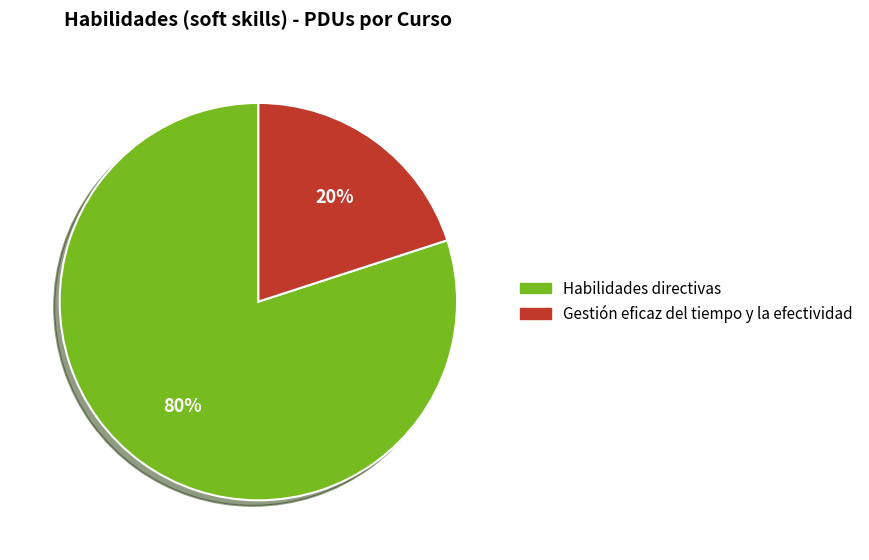

What is the smallest slice in the pie chart?

Gestión eficaz del tiempo y la efectividad